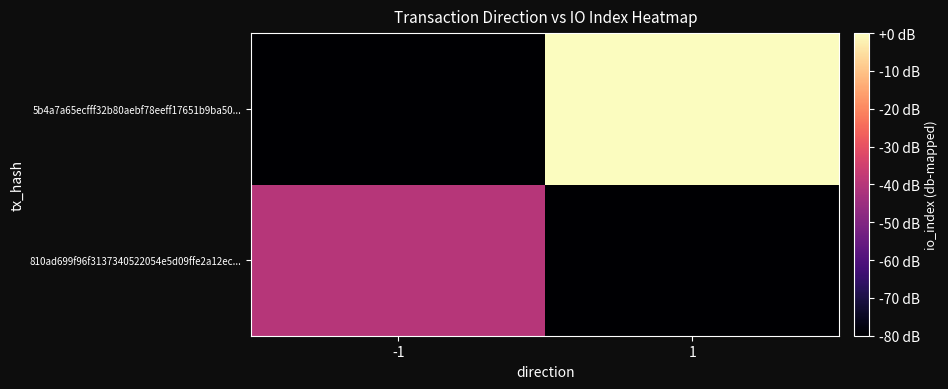

How many data points does each series have?

2